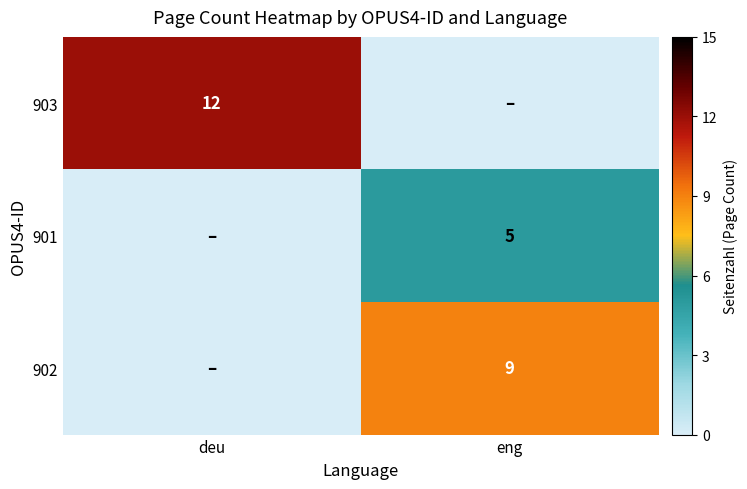

Between deu and eng, which is larger?

deu